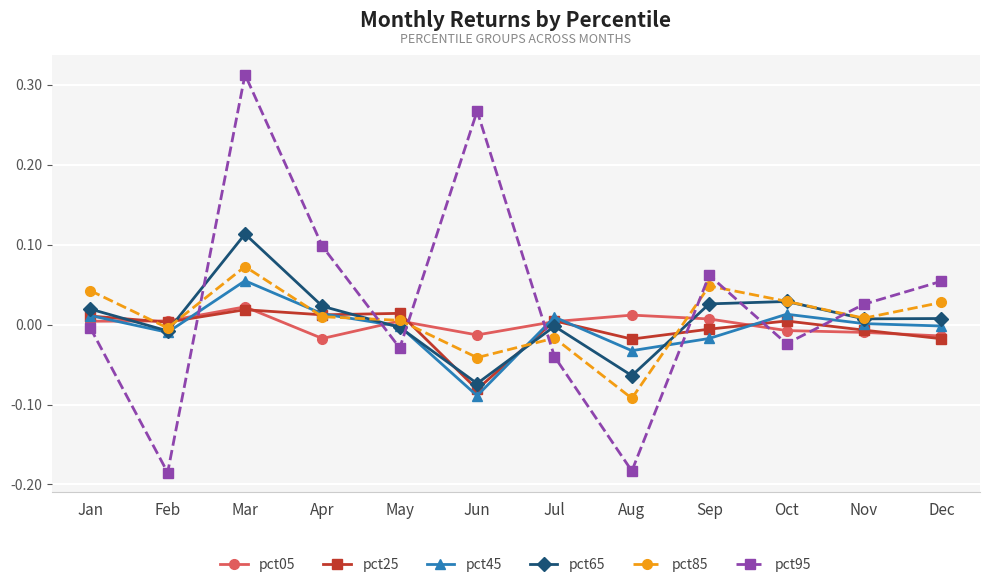

Which series changed the most between Jul and Oct?

pct85